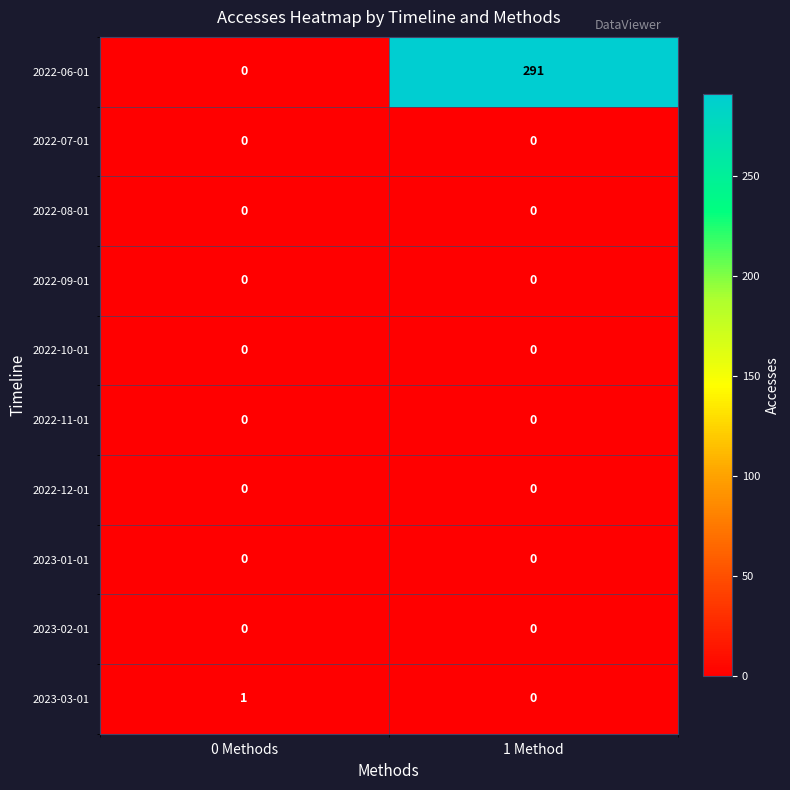

What is the greatest value displayed?

291